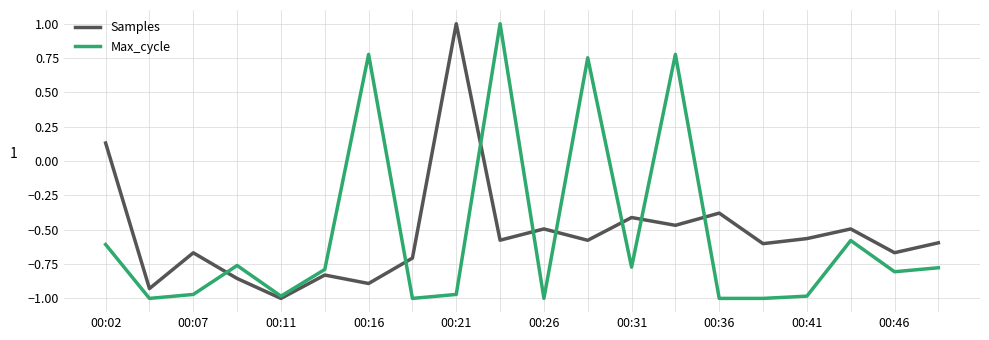

What is the greatest value displayed?

1.0